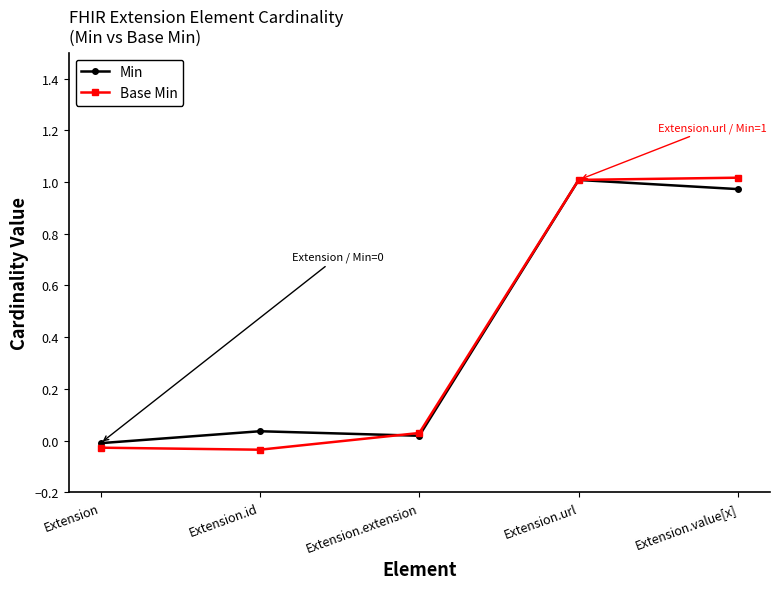

What is the sum of all Base Min values?

2.0